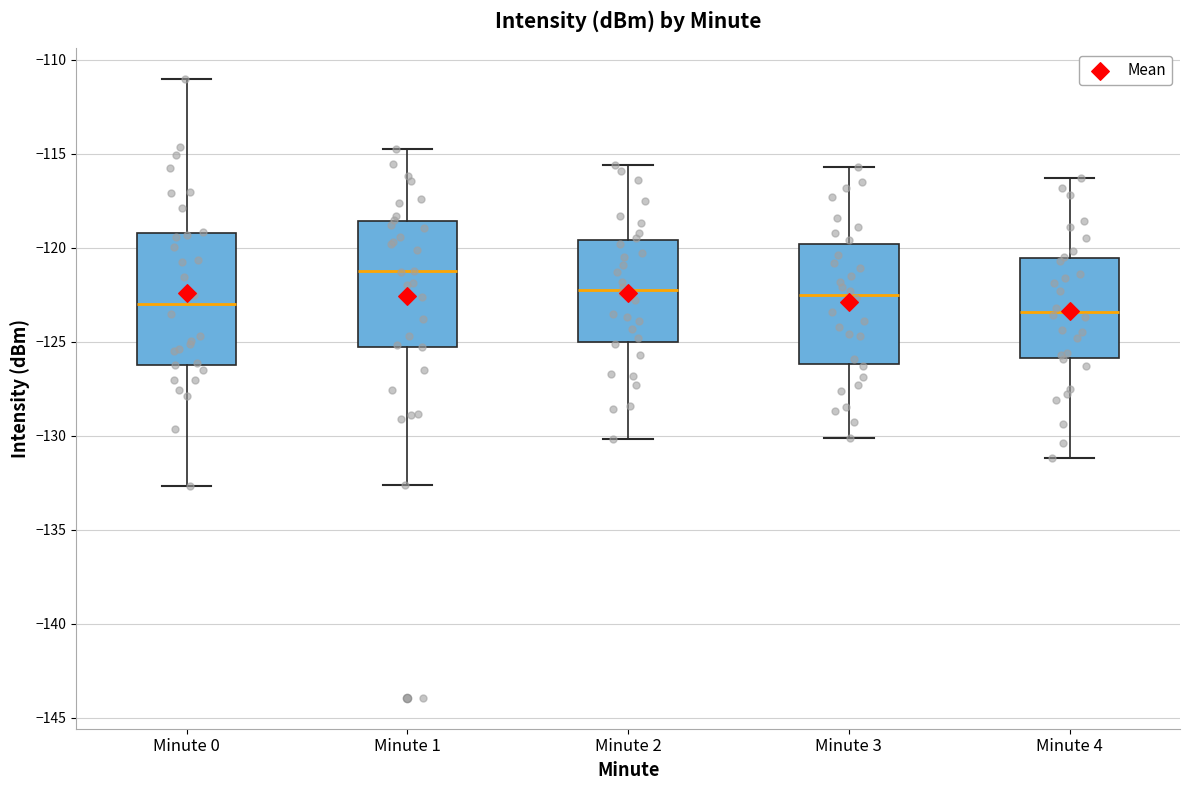

Reading left to right, transcribe this box plot: for each box, give where its median line is, the range the box spans, and where its two whiskers end, as read against the y-axis. The values are not printed on the chart, so give them approximately, as read against the axis.

Minute 0: median -123.0, box -126.0 to -119.0, whiskers -132.5 to -111.0
Minute 1: median -121.5, box -125.5 to -118.5, whiskers -132.5 to -115.0
Minute 2: median -122.0, box -125.0 to -119.5, whiskers -130.0 to -115.5
Minute 3: median -122.5, box -126.0 to -120.0, whiskers -130.0 to -115.5
Minute 4: median -123.5, box -126.0 to -120.5, whiskers -131.0 to -116.5